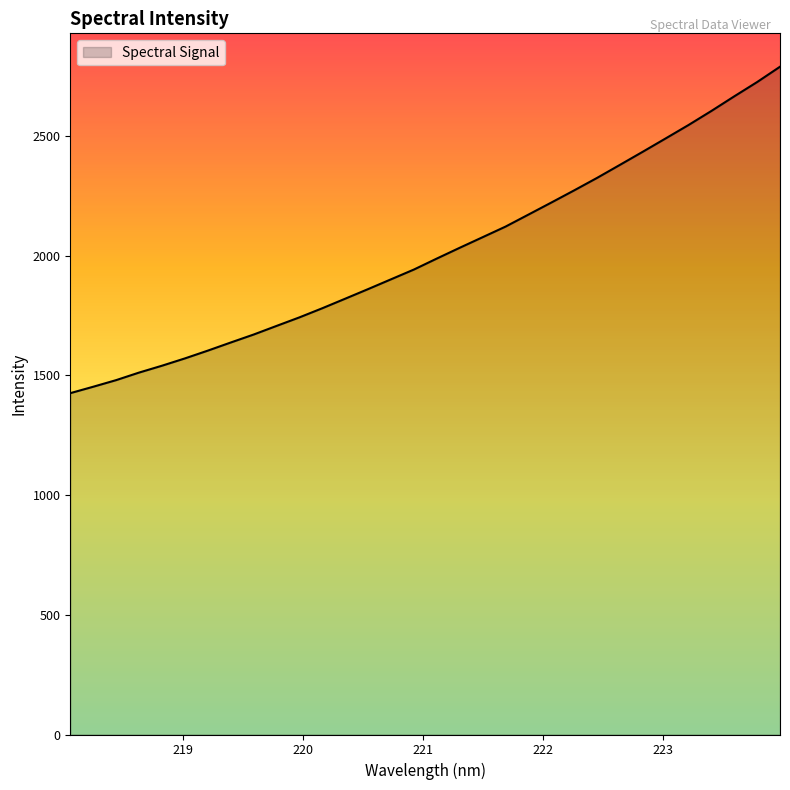

Does the chart display data point markers on the line(s)?

No